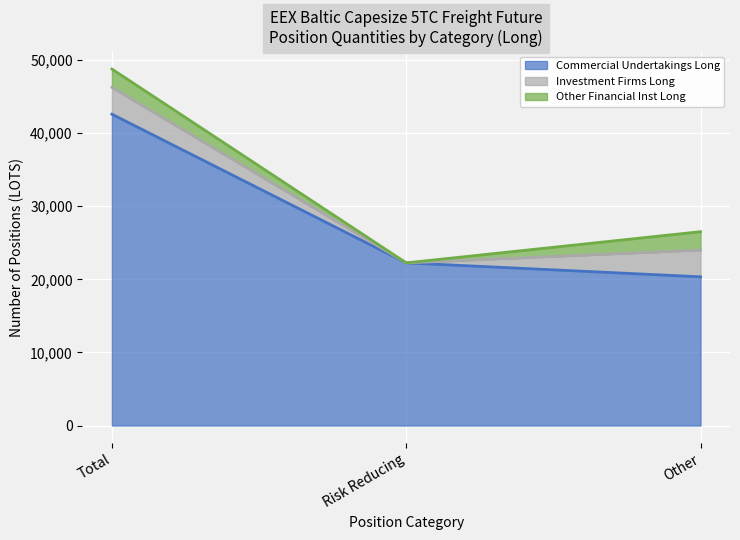

What is the label of the 3rd point from the right?

Total